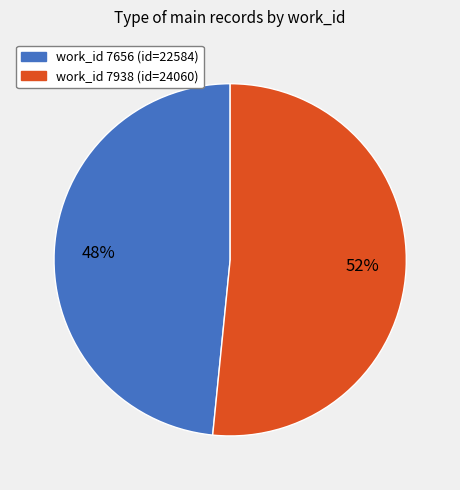

Is there any slice that represents more than half of the pie?

Yes